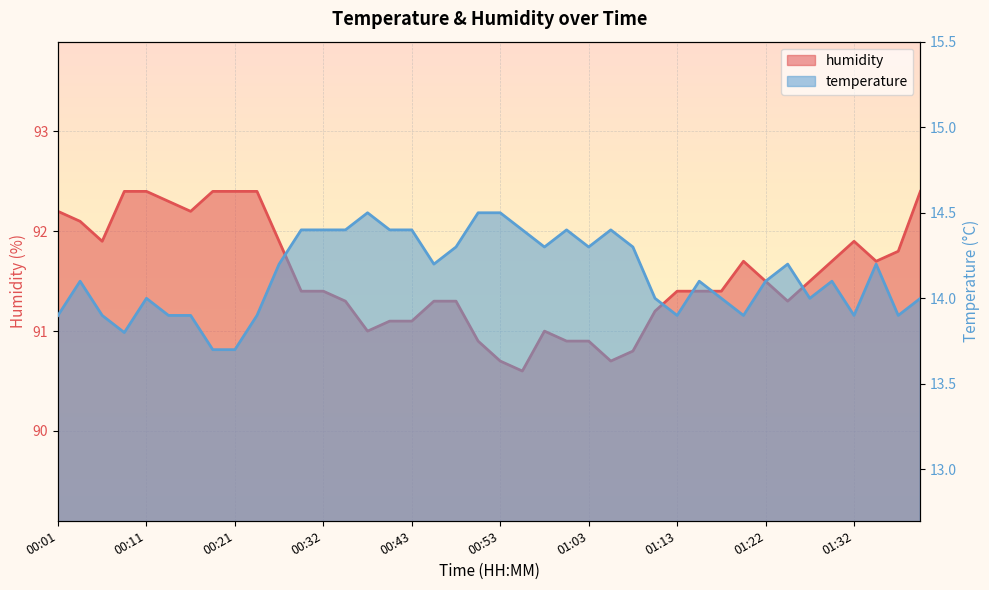

How many interior local valleys does the temperature series have?

9